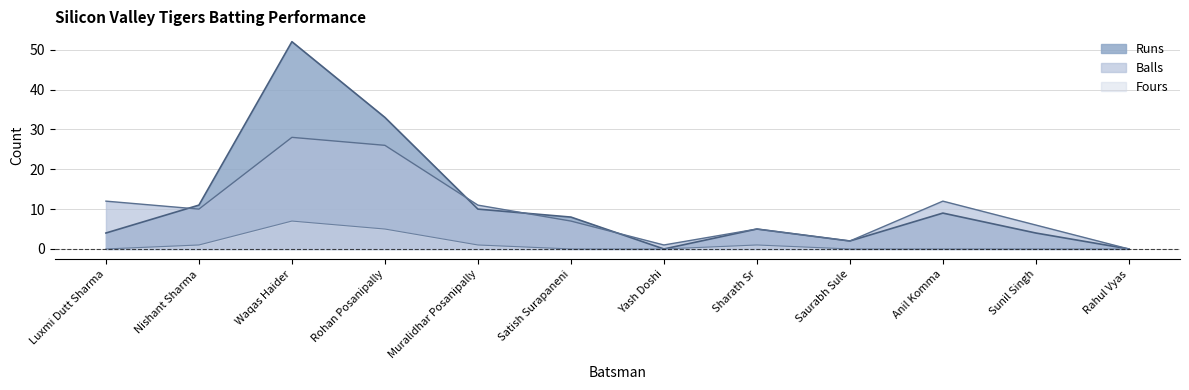

Reading right to left, list all the values displayed in this chart.

Runs: Rahul Vyas=0	Sunil Singh=4	Anil Komma=9	Saurabh Sule=2	Sharath Sr=5	Yash Doshi=0	Satish Surapaneni=8	Muralidhar Posanipally=10	Rohan Posanipally=33	Waqas Haider=52	Nishant Sharma=11	Luxmi Dutt Sharma=4
Balls: Rahul Vyas=0	Sunil Singh=6	Anil Komma=12	Saurabh Sule=2	Sharath Sr=5	Yash Doshi=1	Satish Surapaneni=7	Muralidhar Posanipally=11	Rohan Posanipally=26	Waqas Haider=28	Nishant Sharma=10	Luxmi Dutt Sharma=12
Fours: Rahul Vyas=0	Sunil Singh=0	Anil Komma=0	Saurabh Sule=0	Sharath Sr=1	Yash Doshi=0	Satish Surapaneni=0	Muralidhar Posanipally=1	Rohan Posanipally=5	Waqas Haider=7	Nishant Sharma=1	Luxmi Dutt Sharma=0